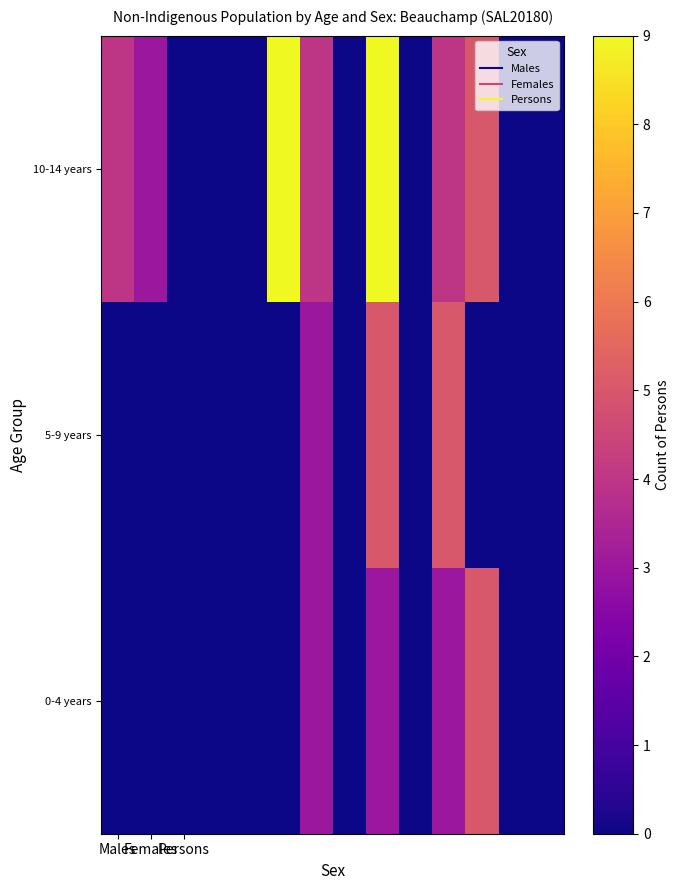

Rank the series by their maximum value, from highest to lowest.

10-14 years, 0-4 years, 5-9 years